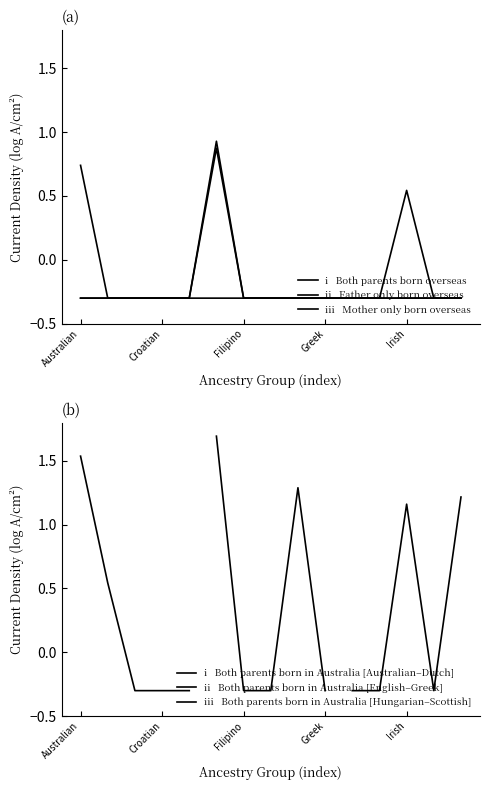

Count the number of categories in the chart.

15